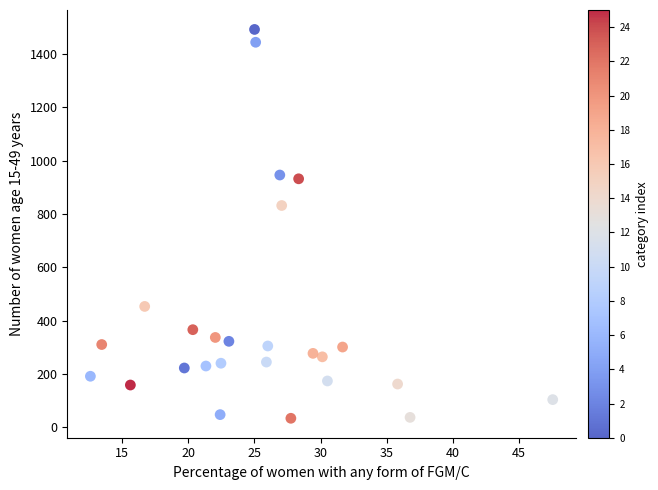

What is the range of X values (max minus min)?

35.0